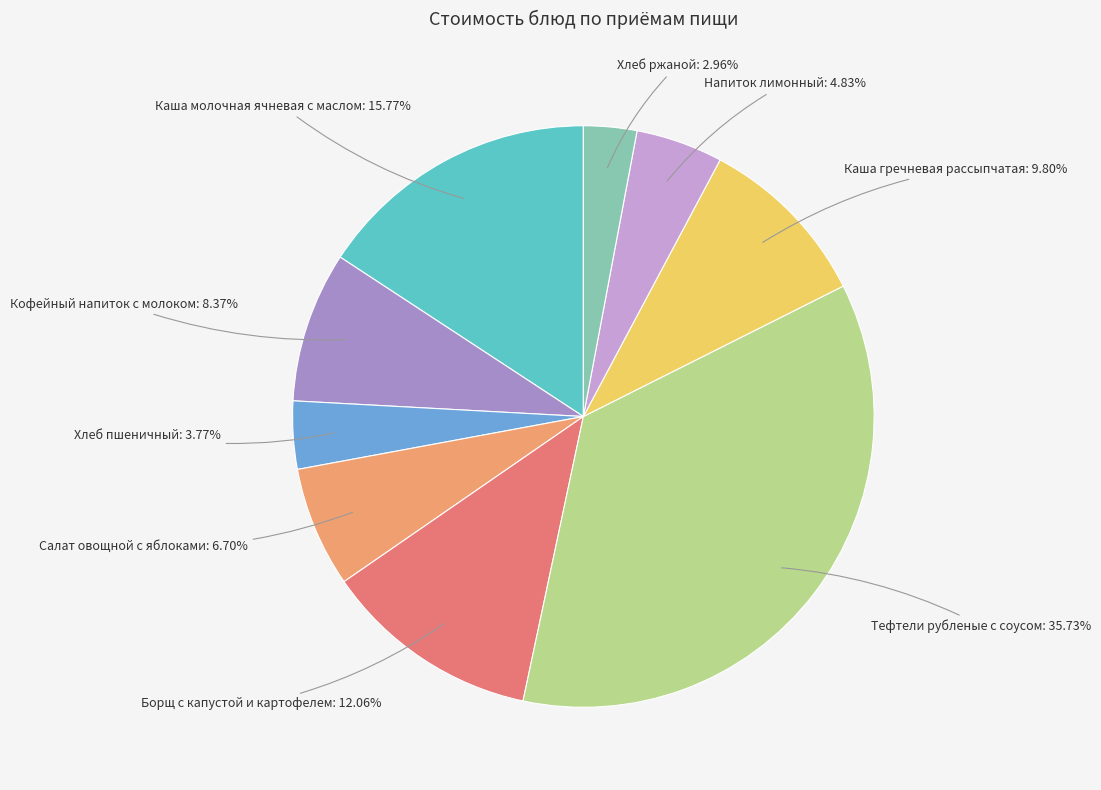

The Напиток лимонный slice represents 15% of the pie. True or false?

False